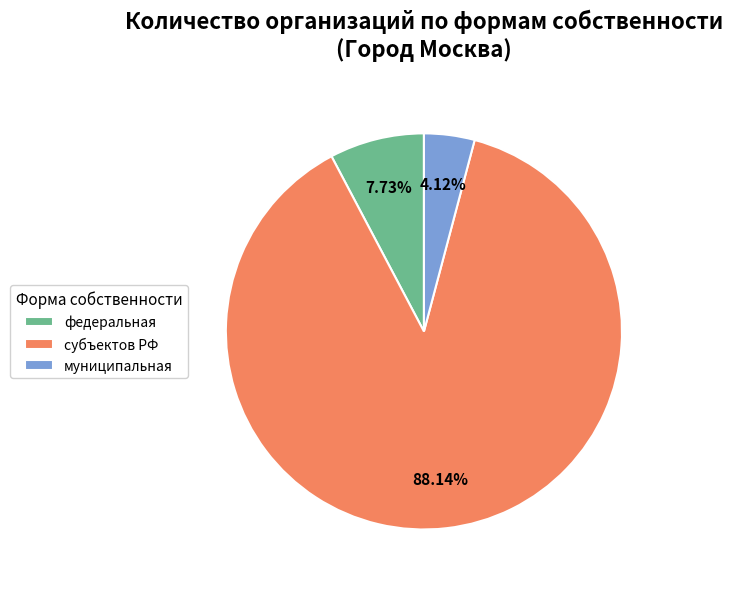

To the nearest percent, what is the average slice percentage?

33%